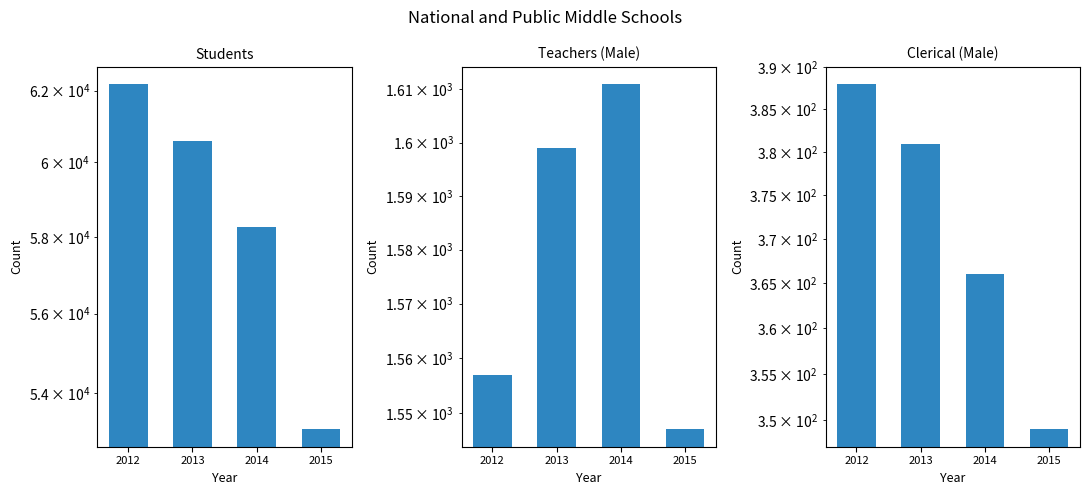

Is it true that Teachers (Male) equals 1547 at 2015?

True